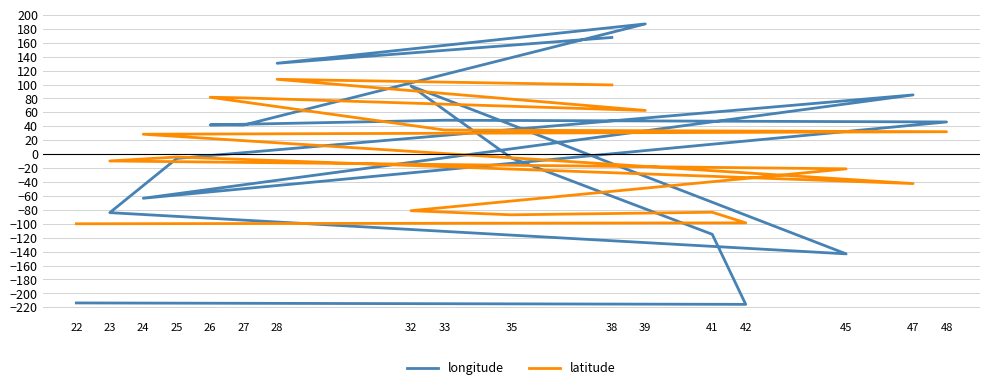

Where is the first local minimum for latitude?

35